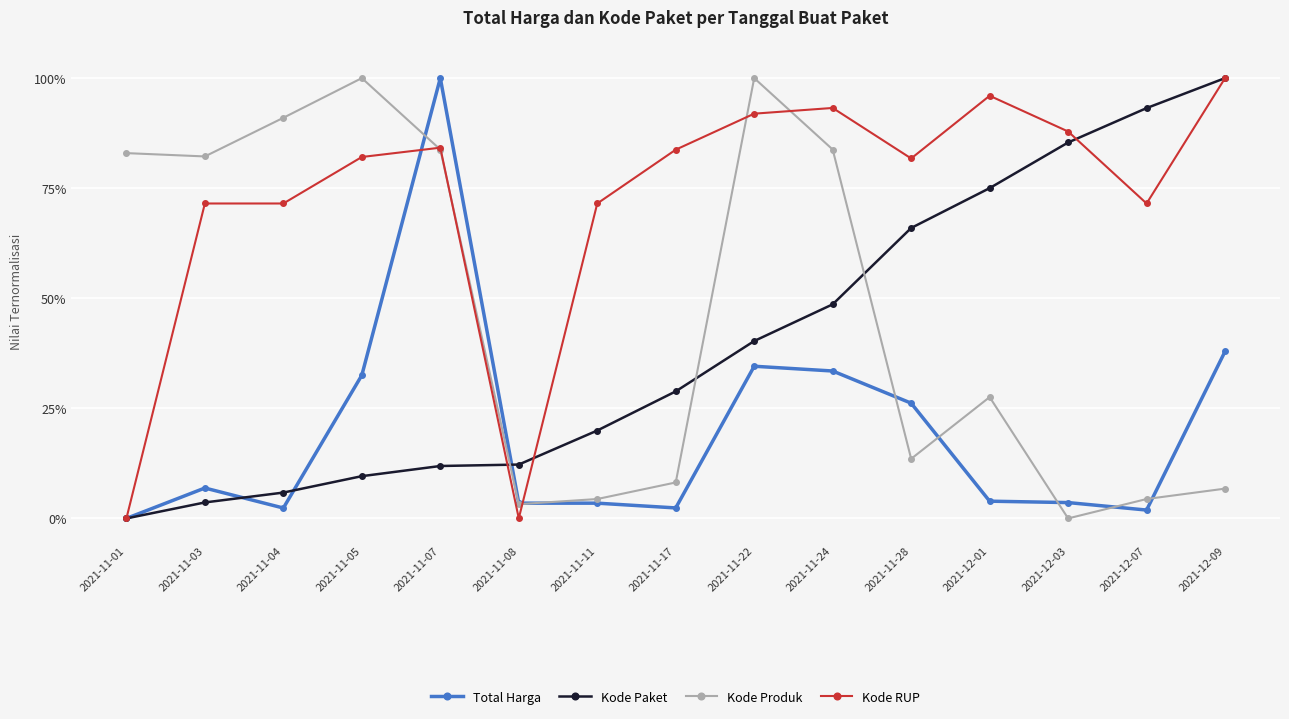

Where is Total Harga nearest to the value 50?

2021-12-09